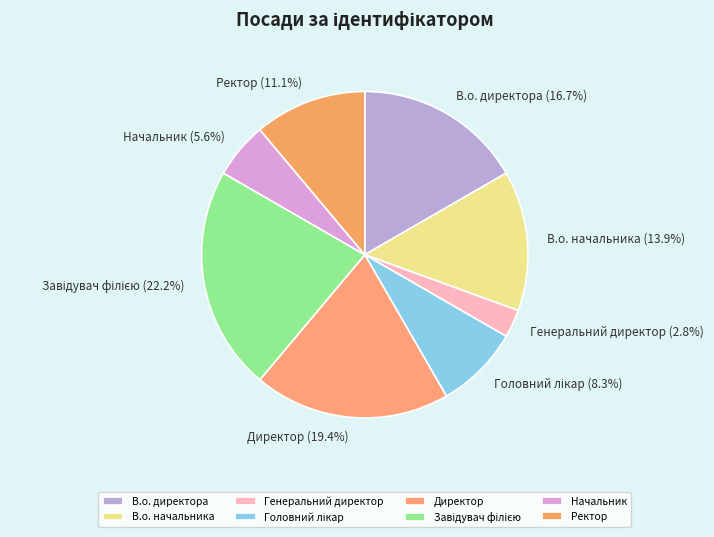

Between Начальник and Ректор, which is larger?

Ректор